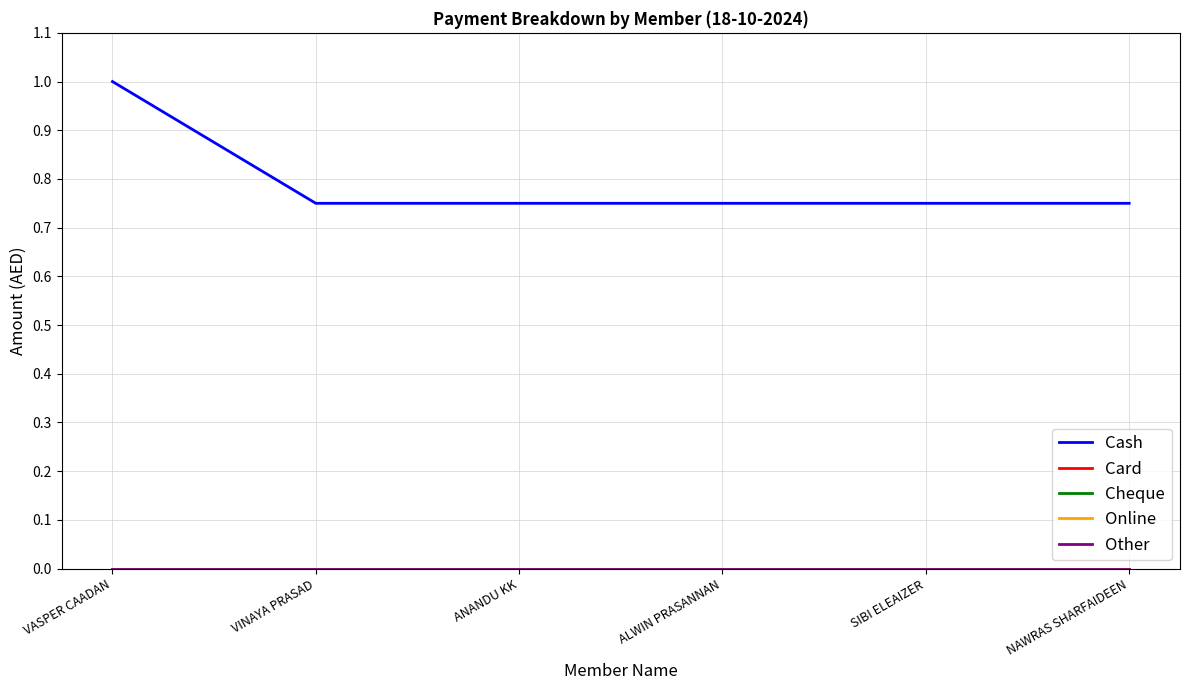

Is the value of Cash at VASPER CAADAN greater than the value of Card at NAWRAS SHARFAIDEEN?

Yes